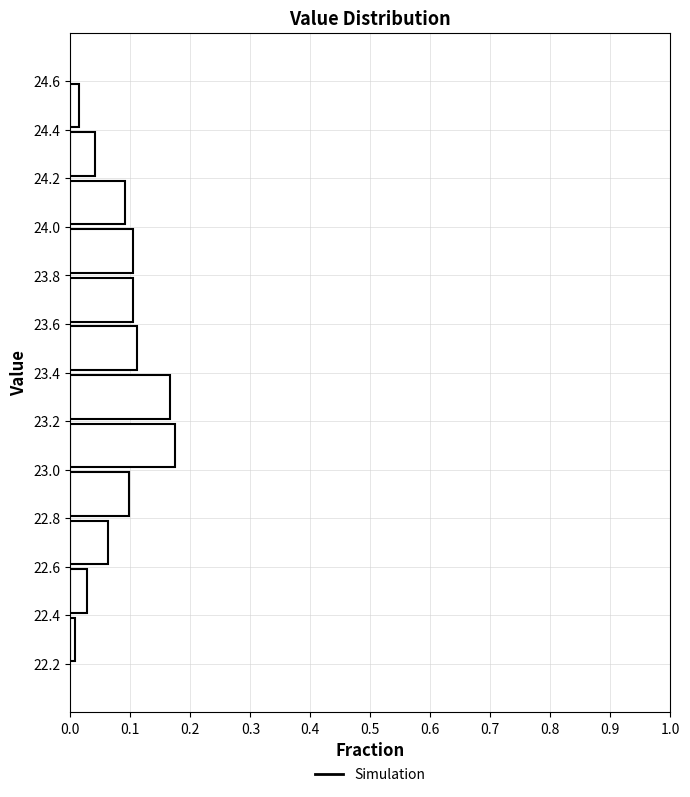

Reading bottom to top, transcribe this chart: for each bar, give the range it covers on the y-axis and its length. The values are not printed on the chart, so give them approximately, as read against the axis.

22.2 to 22.4: under 0.01
22.4 to 22.6: 0.03
22.6 to 22.8: 0.06
22.8 to 23.0: 0.10
23.0 to 23.2: 0.17
23.2 to 23.4: 0.17
23.4 to 23.6: 0.11
23.6 to 23.8: 0.10
23.8 to 24.0: 0.10
24.0 to 24.2: 0.09
24.2 to 24.4: 0.04
24.4 to 24.6: 0.01